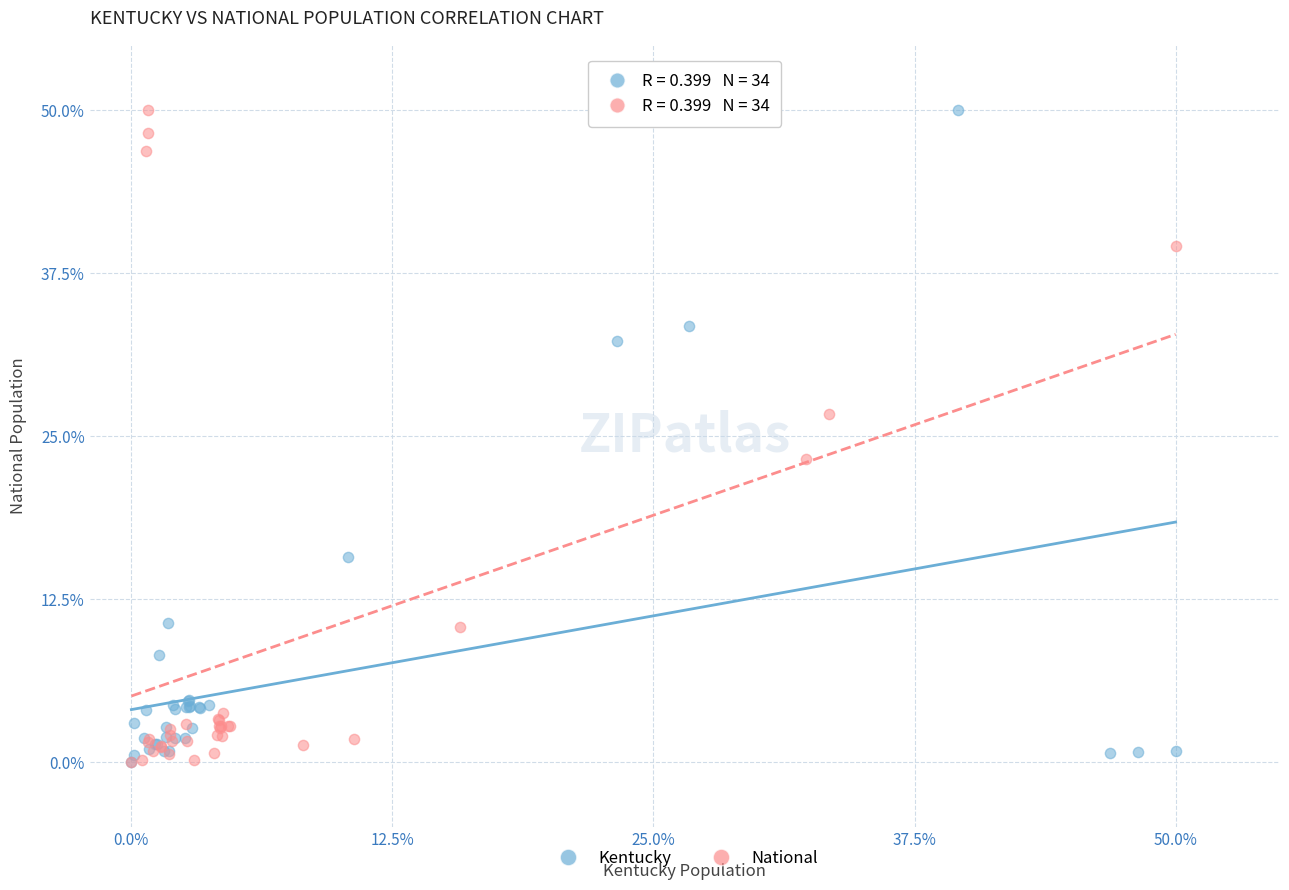

What are all the series names shown in the legend?

Kentucky, National